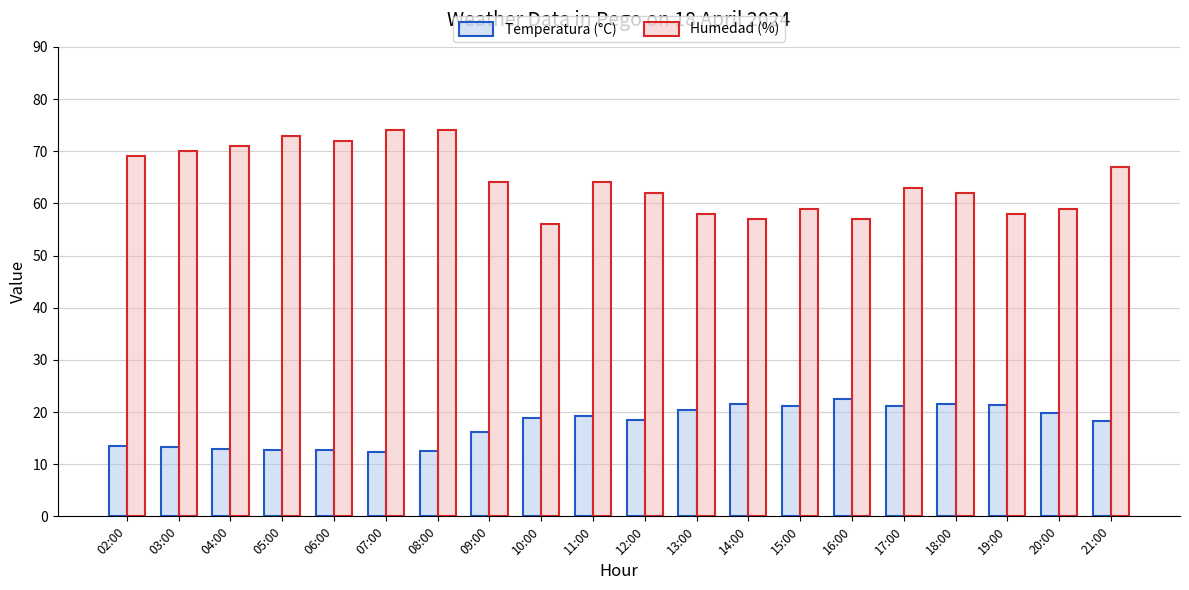

Which series has the largest range (max minus min)?

Humedad (%)